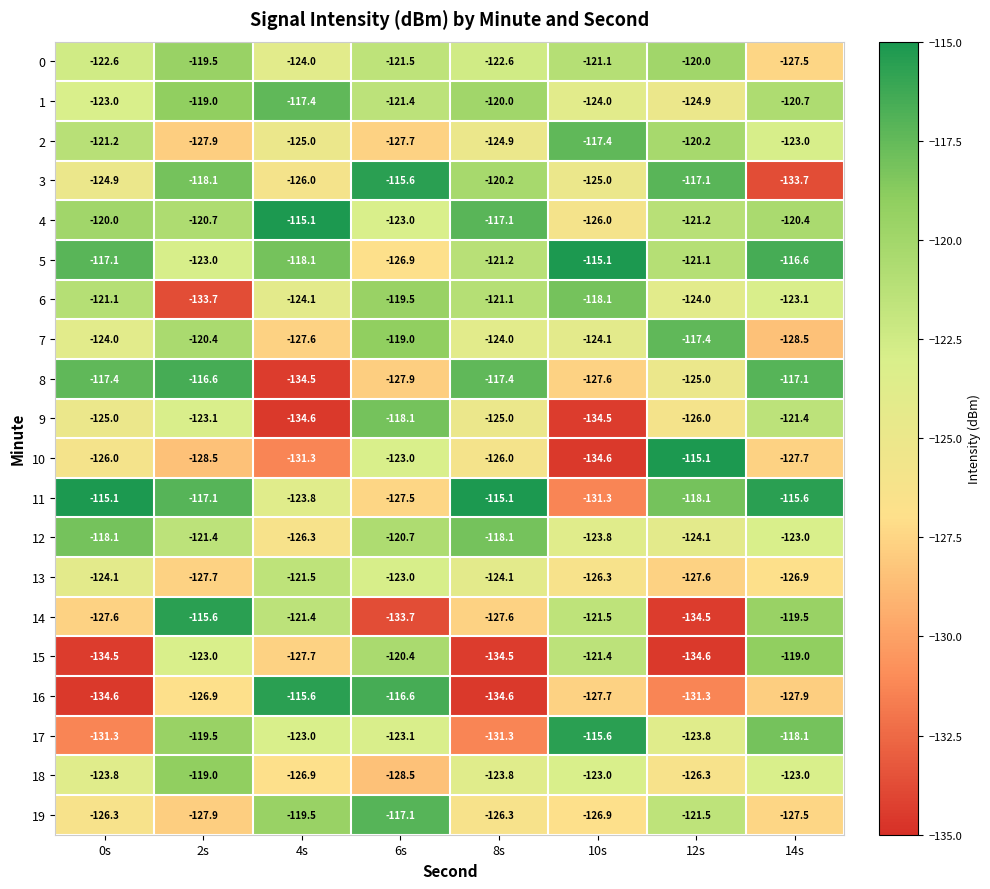

Is it true that 13 equals -54.6 at 4s?

False